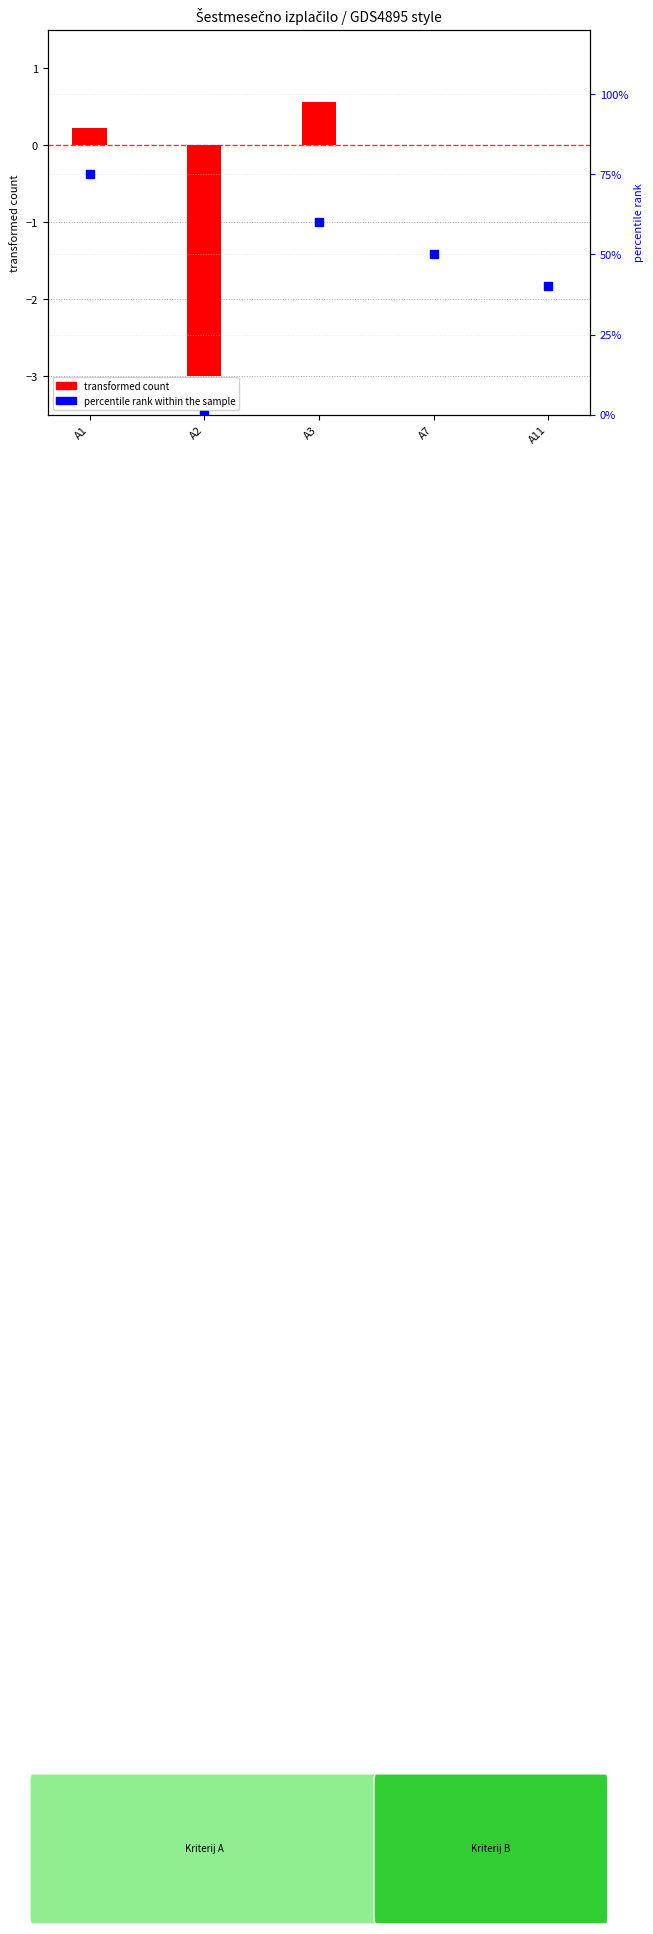

What is the total value across all series at A11?

40.0